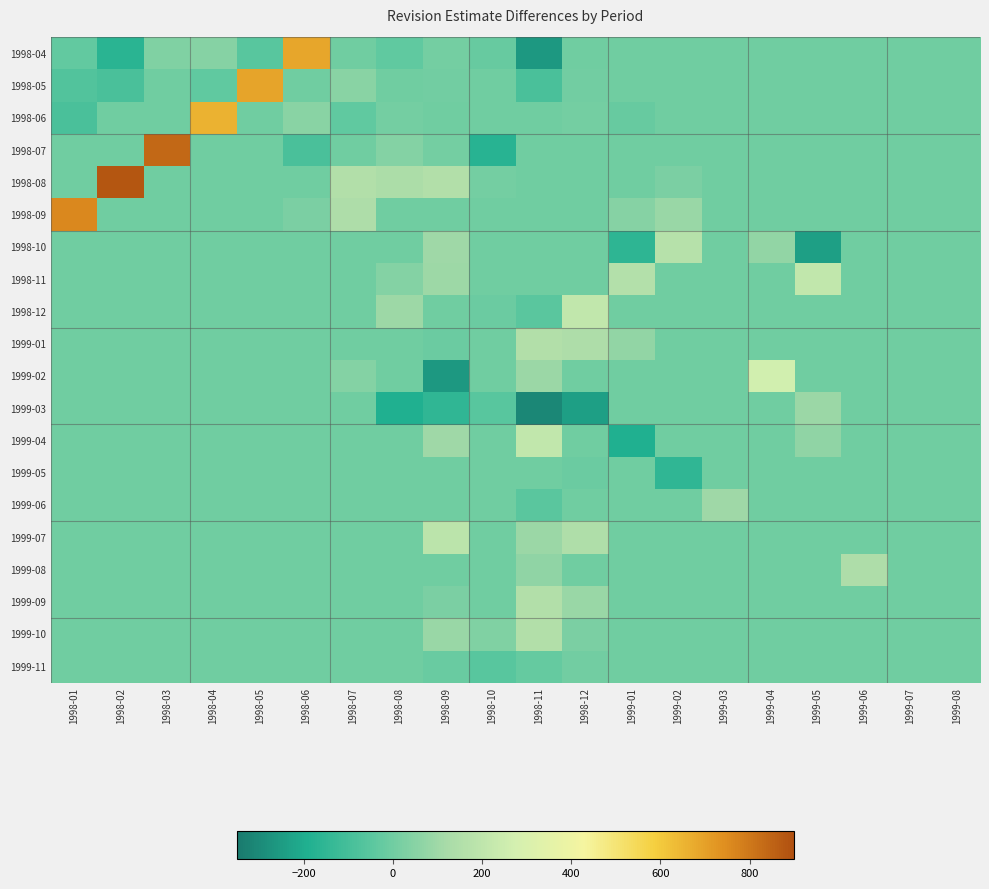

Reading left to right, list all the values displayed in this chart.

1998-04: 1998-01=-32	1998-02=-165	1998-03=34	1998-04=46	1998-05=-55	1998-06=686	1998-07=0	1998-08=-36	1998-09=11	1998-10=-22	1998-11=-259	1998-12=0	1999-01=0	1999-02=0	1999-03=0	1999-04=0	1999-05=0	1999-06=0	1999-07=0	1999-08=0
1998-05: 1998-01=-69	1998-02=-89	1998-03=0	1998-04=-37	1998-05=692	1998-06=0	1998-07=51	1998-08=0	1998-09=6	1998-10=0	1998-11=-88	1998-12=6	1999-01=0	1999-02=0	1999-03=0	1999-04=0	1999-05=0	1999-06=0	1999-07=0	1999-08=0
1998-06: 1998-01=-89	1998-02=0	1998-03=0	1998-04=658	1998-05=0	1998-06=51	1998-07=-36	1998-08=11	1998-09=0	1998-10=0	1998-11=0	1998-12=11	1999-01=-22	1999-02=0	1999-03=0	1999-04=0	1999-05=0	1999-06=0	1999-07=0	1999-08=0
1998-07: 1998-01=0	1998-02=0	1998-03=841	1998-04=0	1998-05=0	1998-06=-88	1998-07=0	1998-08=44	1998-09=11	1998-10=-172	1998-11=0	1998-12=0	1999-01=0	1999-02=0	1999-03=0	1999-04=0	1999-05=0	1999-06=0	1999-07=0	1999-08=0
1998-08: 1998-01=0	1998-02=884	1998-03=0	1998-04=0	1998-05=0	1998-06=0	1998-07=156	1998-08=135	1998-09=154	1998-10=8	1998-11=0	1998-12=0	1999-01=0	1999-02=23	1999-03=0	1999-04=0	1999-05=0	1999-06=0	1999-07=0	1999-08=0
1998-09: 1998-01=760	1998-02=0	1998-03=0	1998-04=0	1998-05=0	1998-06=23	1998-07=143	1998-08=0	1998-09=0	1998-10=0	1998-11=0	1998-12=0	1999-01=47	1999-02=88	1999-03=0	1999-04=0	1999-05=0	1999-06=0	1999-07=0	1999-08=0
1998-10: 1998-01=0	1998-02=0	1998-03=0	1998-04=0	1998-05=0	1998-06=0	1998-07=0	1998-08=0	1998-09=100	1998-10=0	1998-11=0	1998-12=0	1999-01=-158	1999-02=170	1999-03=0	1999-04=71	1999-05=-238	1999-06=0	1999-07=0	1999-08=0
1998-11: 1998-01=0	1998-02=0	1998-03=0	1998-04=0	1998-05=0	1998-06=0	1998-07=1	1998-08=44	1998-09=95	1998-10=0	1998-11=0	1998-12=0	1999-01=159	1999-02=0	1999-03=0	1999-04=0	1999-05=210	1999-06=0	1999-07=0	1999-08=0
1998-12: 1998-01=0	1998-02=0	1998-03=0	1998-04=0	1998-05=0	1998-06=0	1998-07=0	1998-08=95	1998-09=0	1998-10=-11	1998-11=-50	1998-12=207	1999-01=0	1999-02=0	1999-03=0	1999-04=0	1999-05=0	1999-06=0	1999-07=0	1999-08=0
1999-01: 1998-01=0	1998-02=0	1998-03=0	1998-04=0	1998-05=0	1998-06=0	1998-07=0	1998-08=0	1998-09=-11	1998-10=-3	1998-11=157	1998-12=139	1999-01=71	1999-02=0	1999-03=0	1999-04=0	1999-05=0	1999-06=0	1999-07=0	1999-08=0
1999-02: 1998-01=0	1998-02=0	1998-03=0	1998-04=0	1998-05=0	1998-06=0	1998-07=44	1998-08=0	1998-09=-259	1998-10=0	1998-11=93	1998-12=0	1999-01=0	1999-02=0	1999-03=0	1999-04=270	1999-05=0	1999-06=0	1999-07=0	1999-08=0
1999-03: 1998-01=0	1998-02=0	1998-03=0	1998-04=0	1998-05=0	1998-06=0	1998-07=0	1998-08=-191	1998-09=-152	1998-10=-55	1998-11=-309	1998-12=-238	1999-01=0	1999-02=0	1999-03=0	1999-04=0	1999-05=93	1999-06=0	1999-07=0	1999-08=0
1999-04: 1998-01=0	1998-02=0	1998-03=0	1998-04=0	1998-05=0	1998-06=0	1998-07=0	1998-08=0	1998-09=101	1998-10=0	1998-11=210	1998-12=0	1999-01=-191	1999-02=0	1999-03=0	1999-04=0	1999-05=66	1999-06=0	1999-07=0	1999-08=0
1999-05: 1998-01=0	1998-02=0	1998-03=0	1998-04=0	1998-05=0	1998-06=0	1998-07=0	1998-08=0	1998-09=0	1998-10=0	1998-11=0	1998-12=-11	1999-01=0	1999-02=-152	1999-03=0	1999-04=0	1999-05=0	1999-06=0	1999-07=0	1999-08=0
1999-06: 1998-01=0	1998-02=0	1998-03=0	1998-04=0	1998-05=0	1998-06=0	1998-07=0	1998-08=0	1998-09=0	1998-10=0	1998-11=-50	1998-12=-3	1999-01=0	1999-02=0	1999-03=101	1999-04=0	1999-05=0	1999-06=0	1999-07=0	1999-08=0
1999-07: 1998-01=0	1998-02=0	1998-03=0	1998-04=0	1998-05=0	1998-06=0	1998-07=0	1998-08=0	1998-09=189	1998-10=0	1998-11=93	1998-12=146	1999-01=0	1999-02=0	1999-03=0	1999-04=0	1999-05=0	1999-06=0	1999-07=0	1999-08=0
1999-08: 1998-01=0	1998-02=0	1998-03=0	1998-04=0	1998-05=0	1998-06=0	1998-07=0	1998-08=0	1998-09=0	1998-10=0	1998-11=66	1998-12=0	1999-01=0	1999-02=0	1999-03=0	1999-04=0	1999-05=0	1999-06=139	1999-07=0	1999-08=0
1999-09: 1998-01=0	1998-02=0	1998-03=0	1998-04=0	1998-05=0	1998-06=0	1998-07=0	1998-08=0	1998-09=23	1998-10=0	1998-11=156	1998-12=89	1999-01=0	1999-02=0	1999-03=0	1999-04=0	1999-05=0	1999-06=0	1999-07=0	1999-08=0
1999-10: 1998-01=0	1998-02=0	1998-03=0	1998-04=0	1998-05=0	1998-06=0	1998-07=0	1998-08=0	1998-09=89	1998-10=32	1998-11=156	1998-12=23	1999-01=0	1999-02=0	1999-03=0	1999-04=0	1999-05=0	1999-06=0	1999-07=0	1999-08=0
1999-11: 1998-01=0	1998-02=0	1998-03=0	1998-04=0	1998-05=0	1998-06=0	1998-07=0	1998-08=0	1998-09=-16	1998-10=-56	1998-11=-25	1998-12=3	1999-01=0	1999-02=0	1999-03=0	1999-04=0	1999-05=0	1999-06=0	1999-07=0	1999-08=0